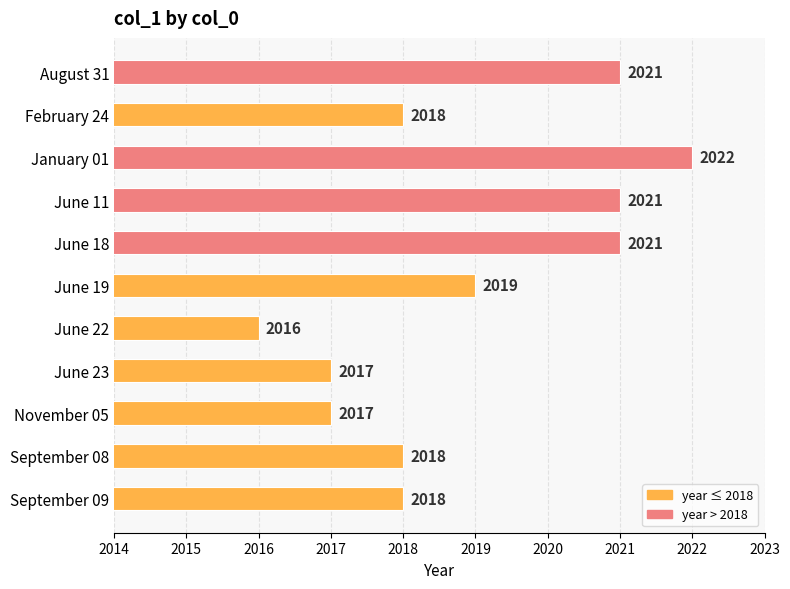

What position from the top is February 24?

2